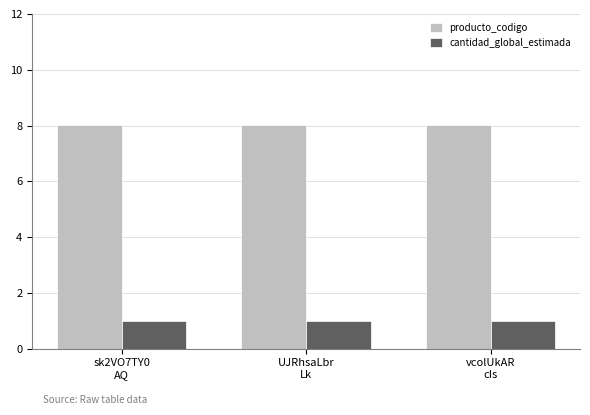

Reading left to right, extract all data points from this chart.

producto_codigo: sk2VO7TY0
AQ=8.0	UJRhsaLbr
Lk=8.0	vcolUkAR
cIs=8.0
cantidad_global_estimada: sk2VO7TY0
AQ=1.0	UJRhsaLbr
Lk=1.0	vcolUkAR
cIs=1.0